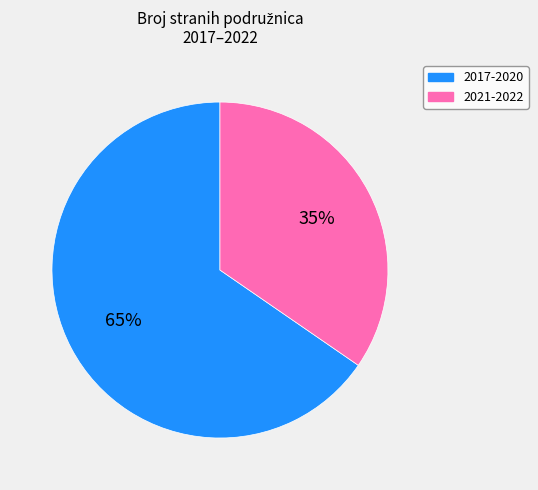

Is there a majority slice in this chart?

Yes